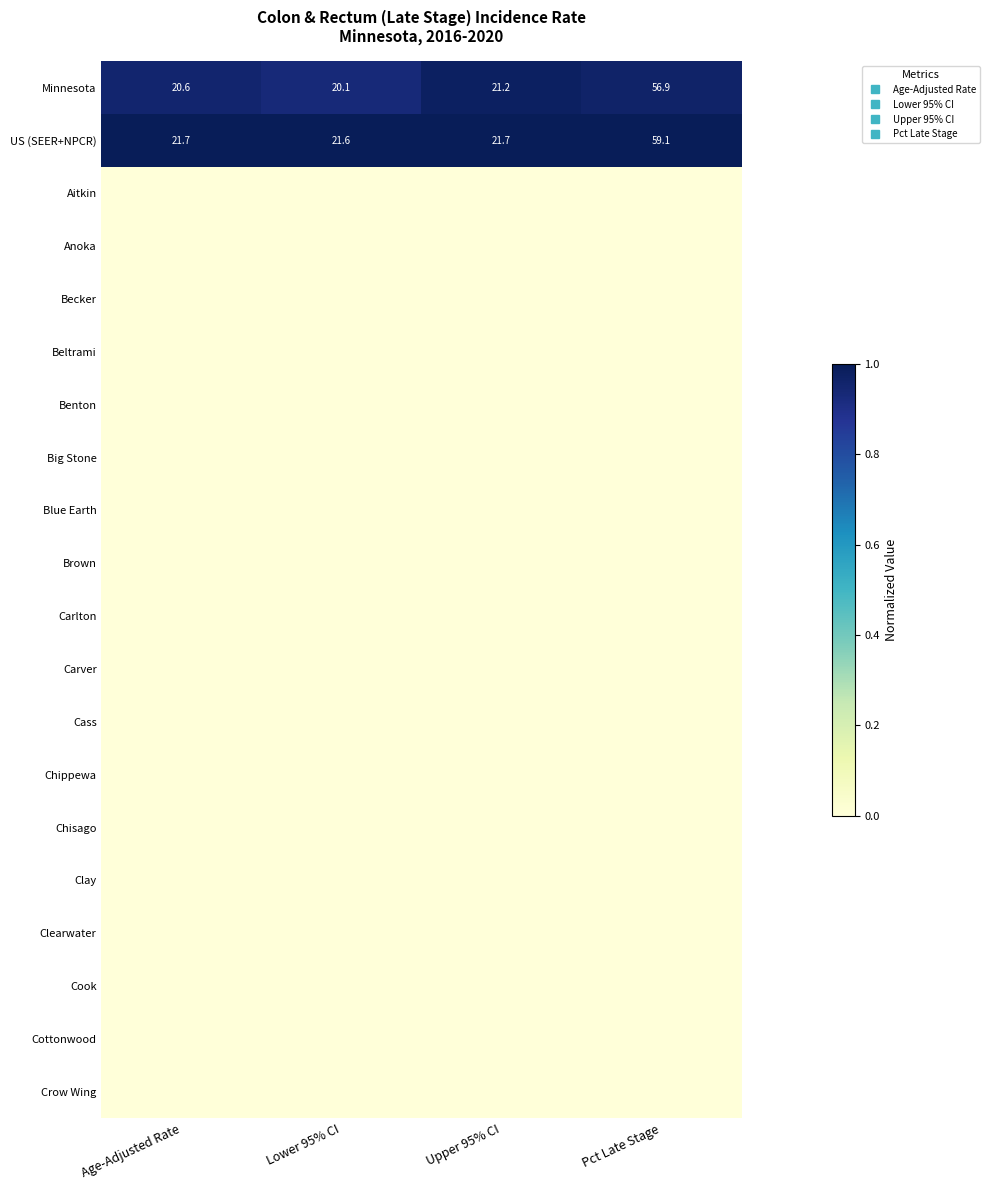

Which series changed the most between Age-Adjusted Rate and Lower 95% CI?

Minnesota